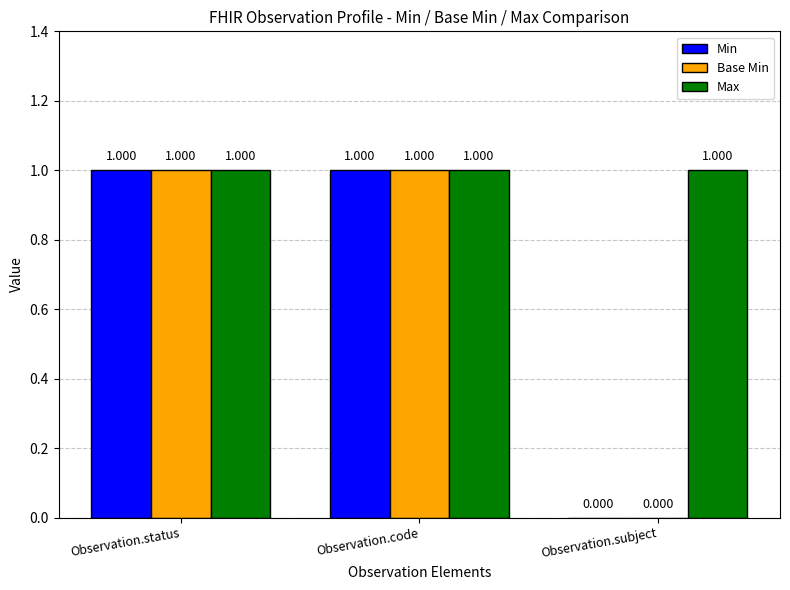

At which label is Min closest to 0?

Observation.subject